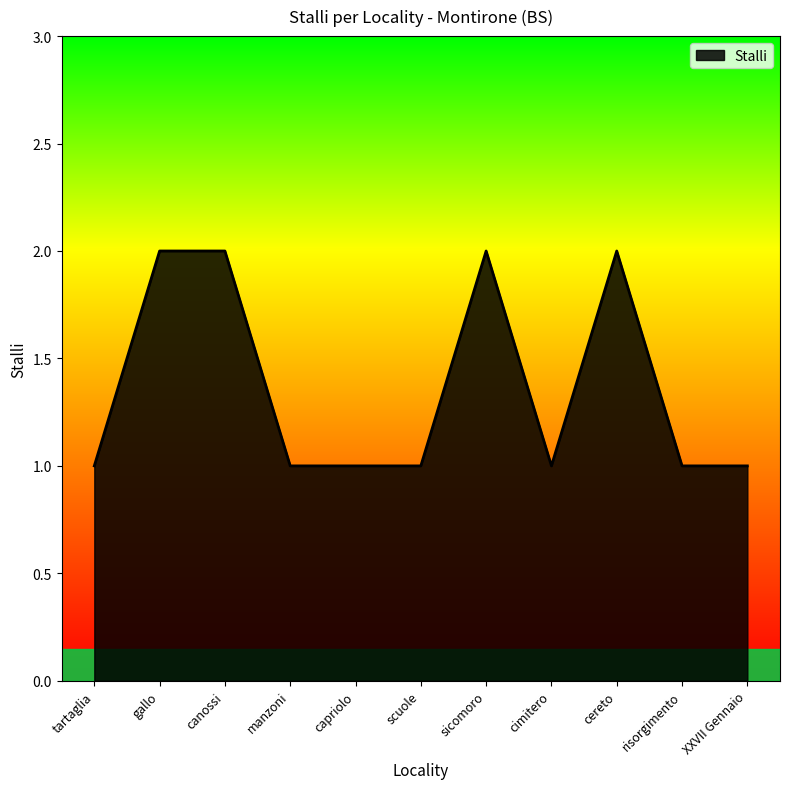

The chart shows a value of 1 at capriolo. True or false?

True